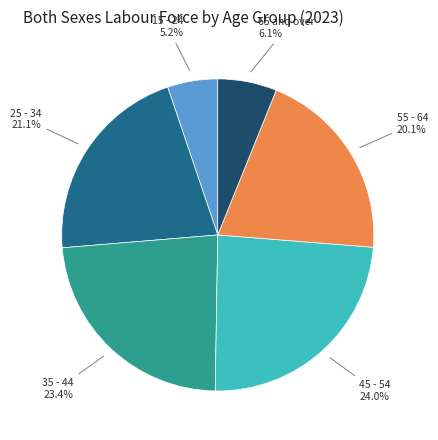

Is there a majority slice in this chart?

No